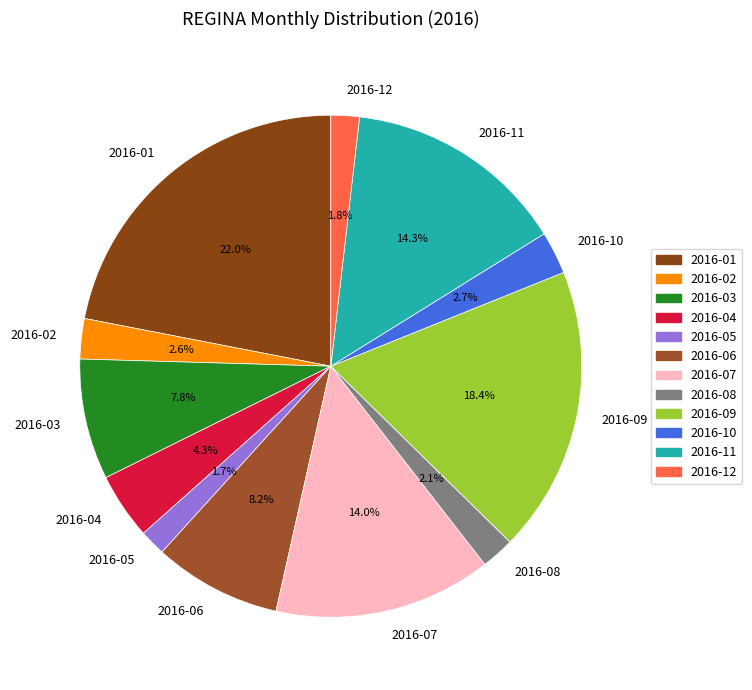

What percentage is the 2016-04 slice, to the nearest percent?

4%